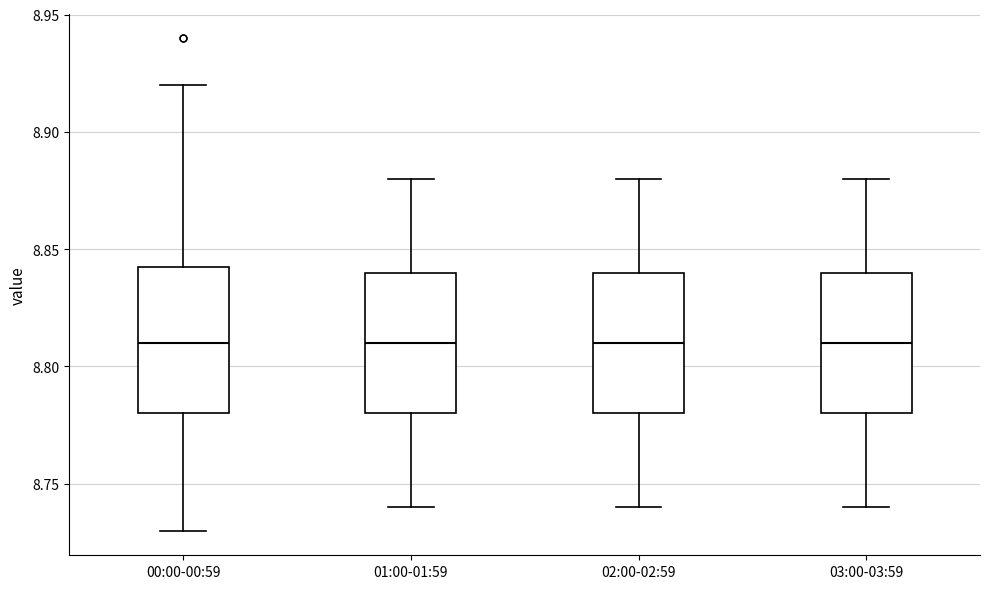

Where does the median line of the box for 01:00-01:59 sit on the y-axis? The values are not printed on the chart, so give them approximately, as read against the axis.

8.810